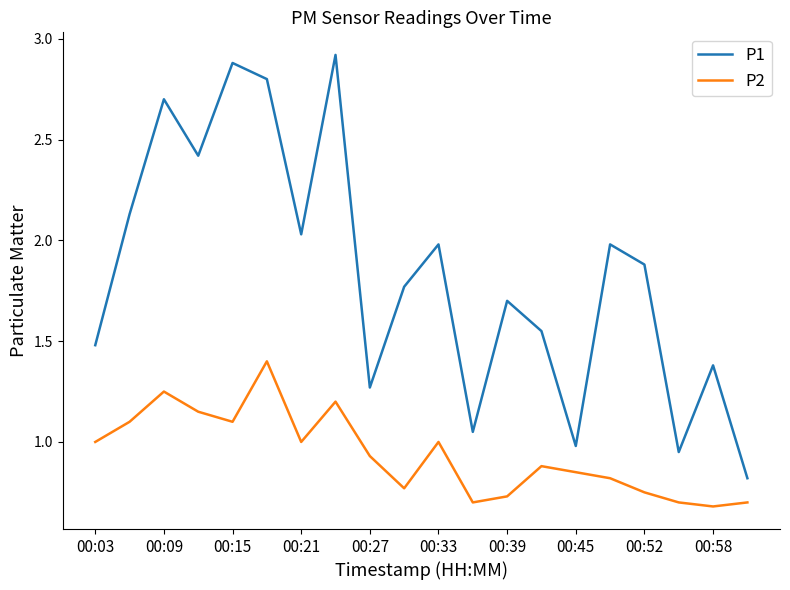

True or false: P1 and P2 cross at least once.

False